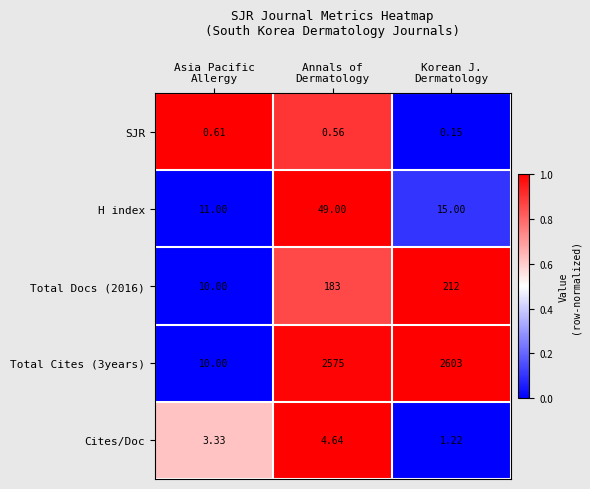

Between Asia Pacific
Allergy and Korean J.
Dermatology, which series saw the biggest shift?

Total Cites (3years)